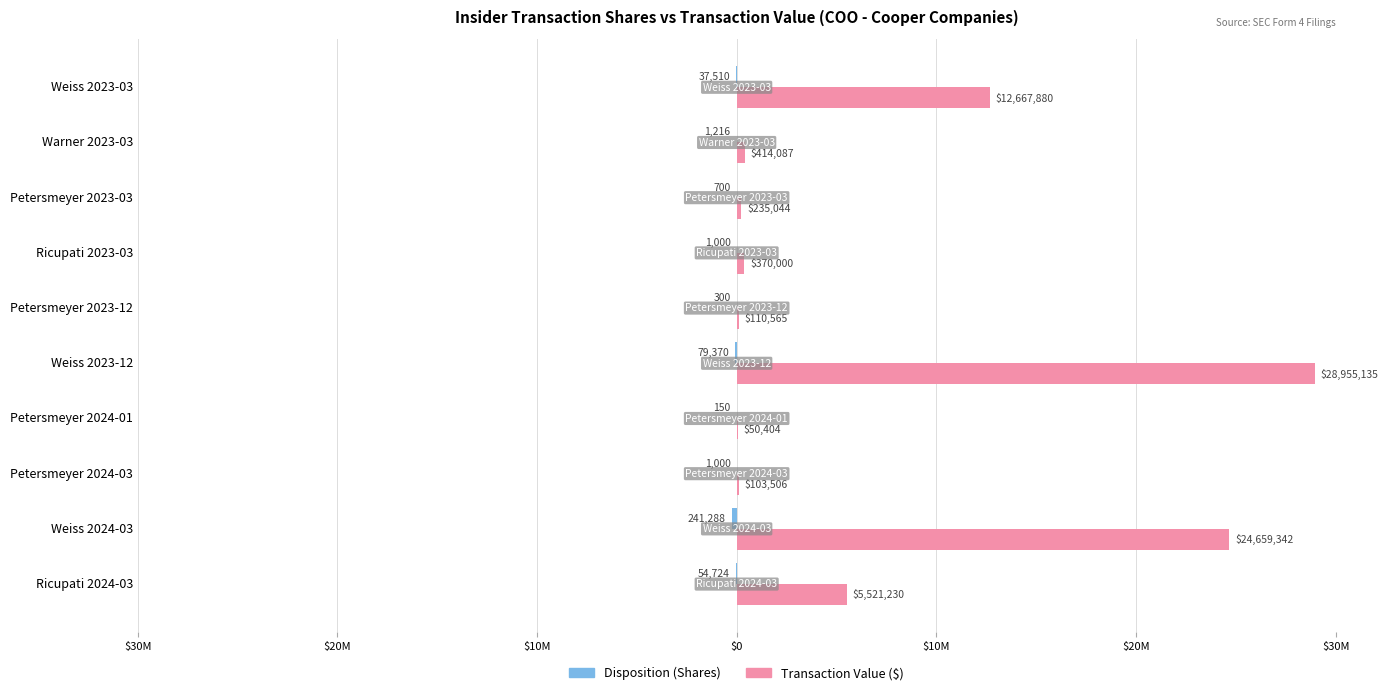

Which series has the largest total across all categories?

Transaction Value ($)